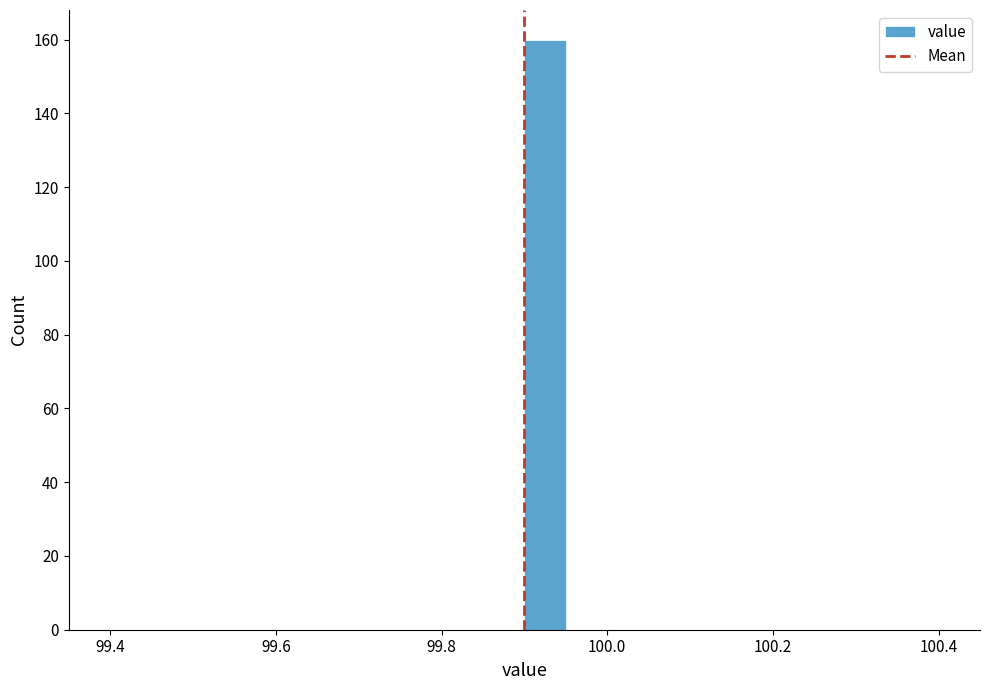

Around what value on the x-axis is the tallest bar? Give the approximate position of its centre, as read against the axis.

99.92